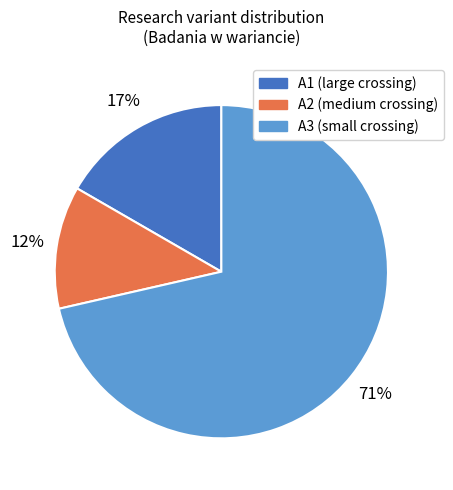

Between A3 and A1, which is larger?

A3